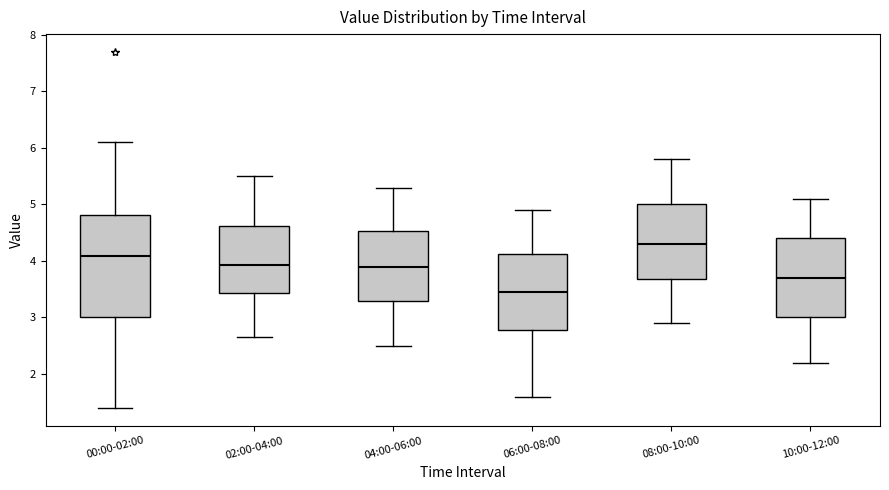

Reading left to right, read every box against the y-axis: the position of its median line, the range the box covers, and the ends of its whiskers. The values are not printed on the chart, so give them approximately, as read against the axis.

00:00-02:00: median 4.1, box 3.0 to 4.8, whiskers 1.4 to 6.1
02:00-04:00: median 3.9, box 3.4 to 4.6, whiskers 2.7 to 5.5
04:00-06:00: median 3.9, box 3.3 to 4.5, whiskers 2.5 to 5.3
06:00-08:00: median 3.5, box 2.8 to 4.1, whiskers 1.6 to 4.9
08:00-10:00: median 4.3, box 3.7 to 5.0, whiskers 2.9 to 5.8
10:00-12:00: median 3.7, box 3.0 to 4.4, whiskers 2.2 to 5.1